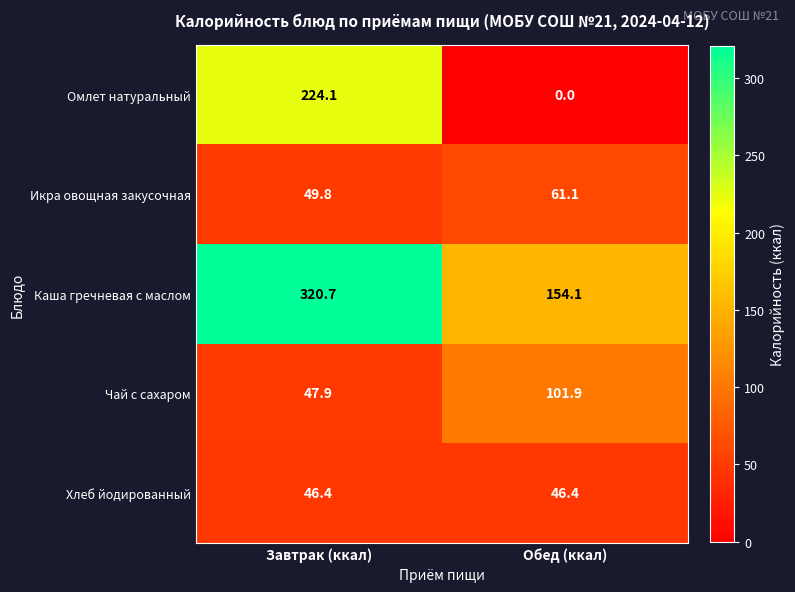

How many distinct data groups are displayed?

5